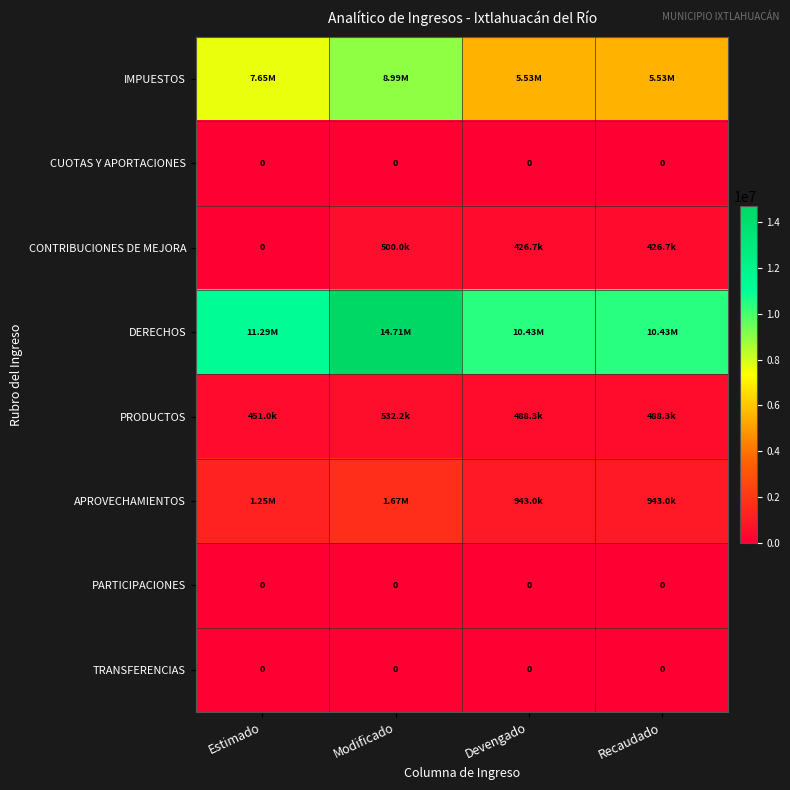

What is the difference between the maximum and minimum values in the PRODUCTOS series?

81210.0